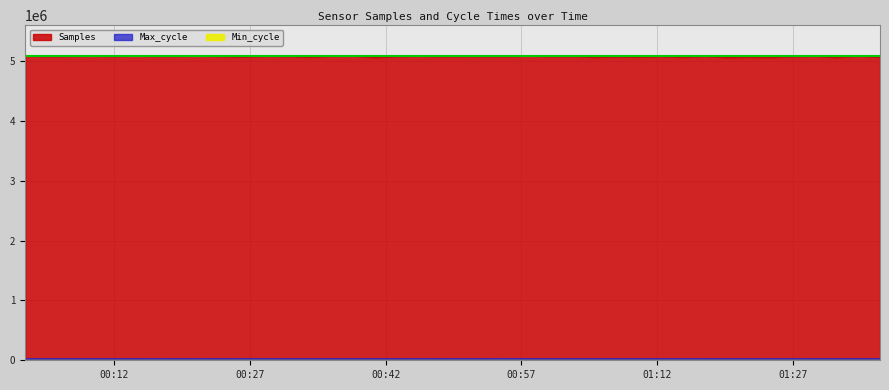

At which category is the sum across all series the highest?

2022/09/10 00:57:53